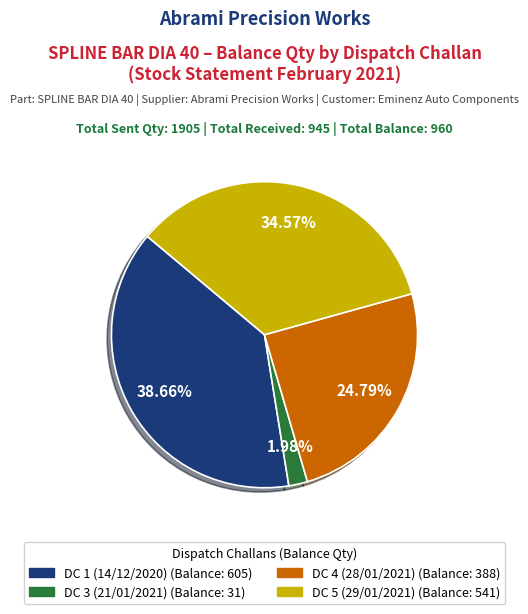

Is there any slice that represents more than half of the pie?

No